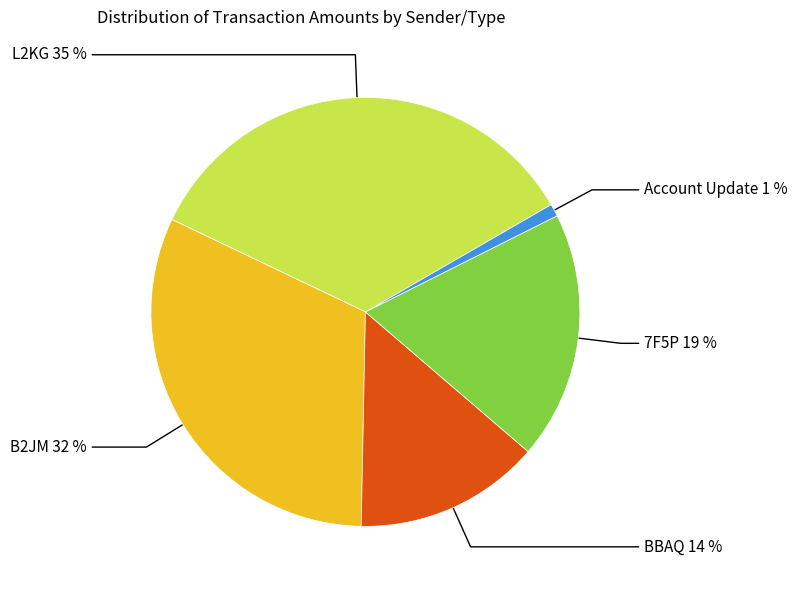

To the nearest percent, what percentage of the pie is S-BBAQ-GF7D-Z6LX-3U7B6 (15)?

14%